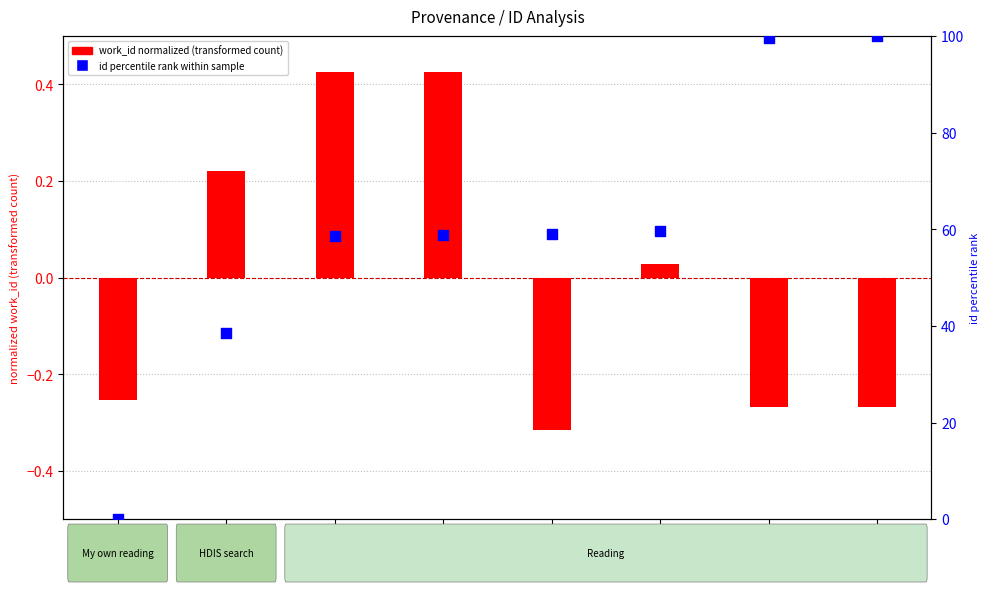

Which has a higher value, Reading
20234 or Reading
20264?

Reading
20264